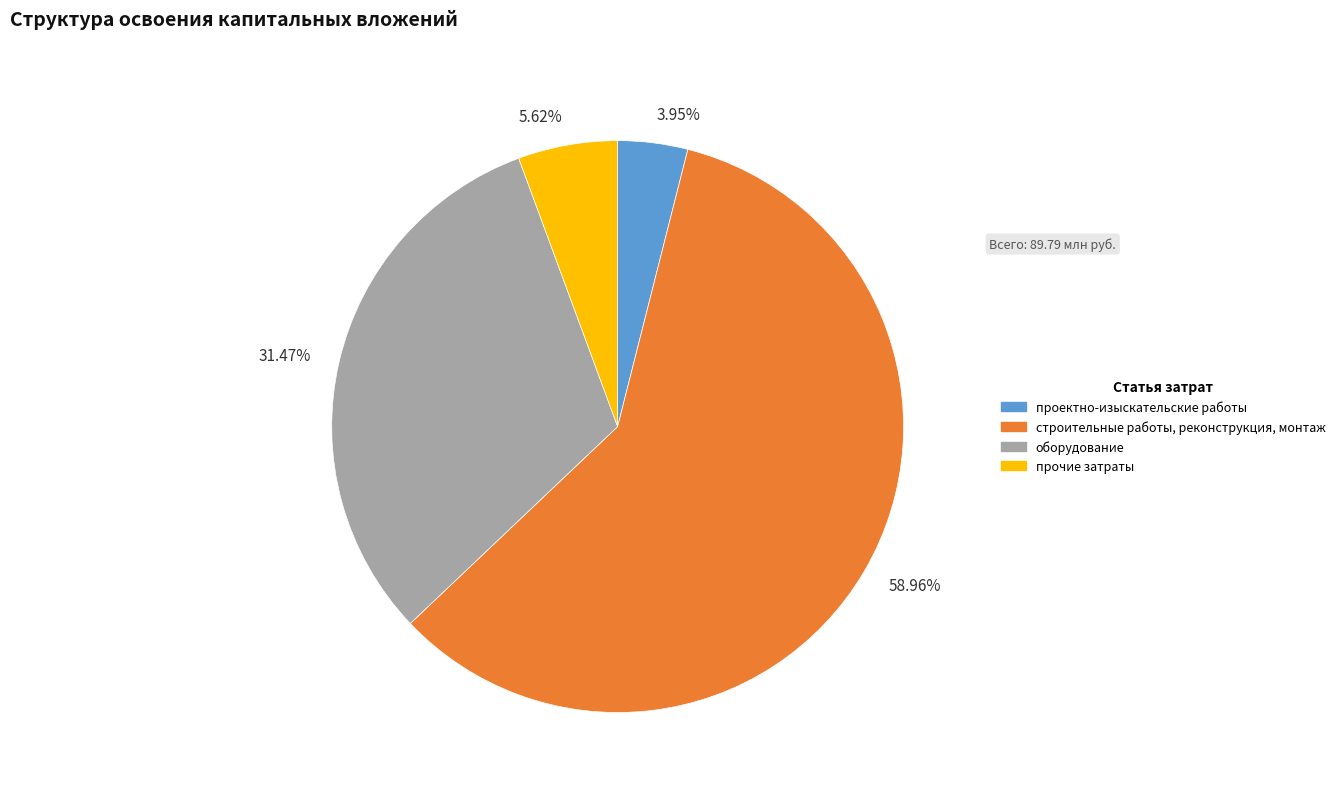

Which category accounts for the majority?

58.96%